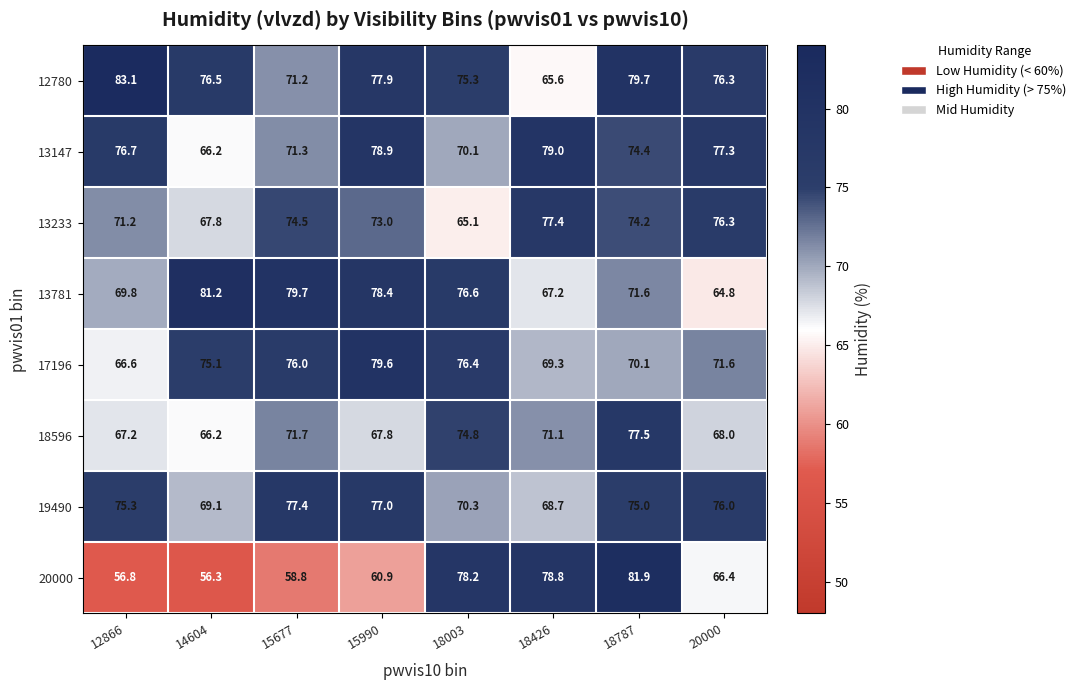

Which series has the largest range (max minus min)?

20000